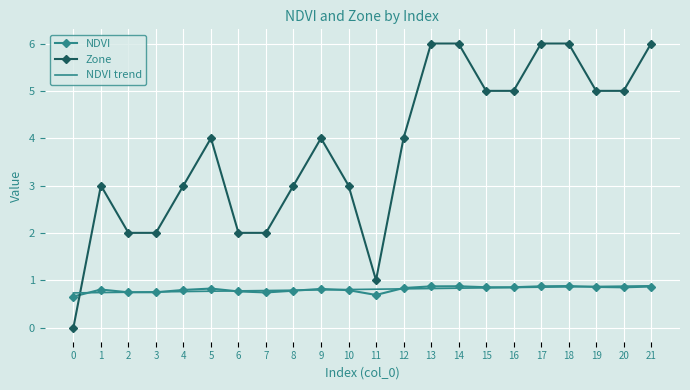

Which series has the largest total across all categories?

Zone